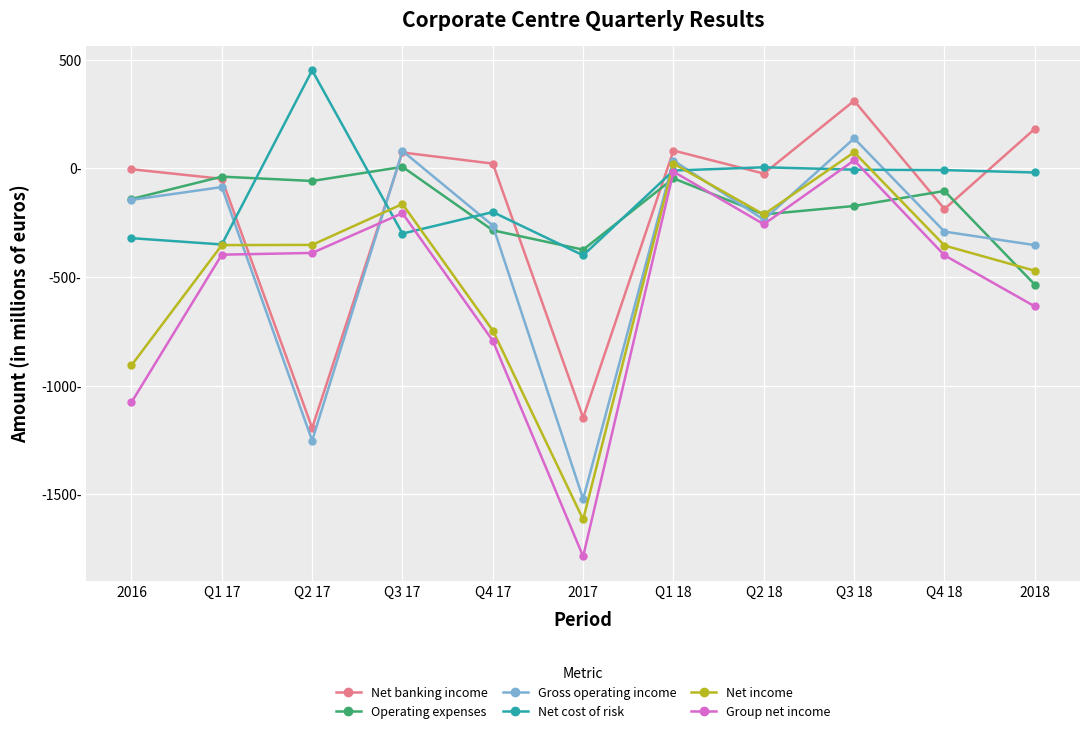

What are all the series names shown in the legend?

Net banking income, Operating expenses, Gross operating income, Net cost of risk, Net income, Group net income